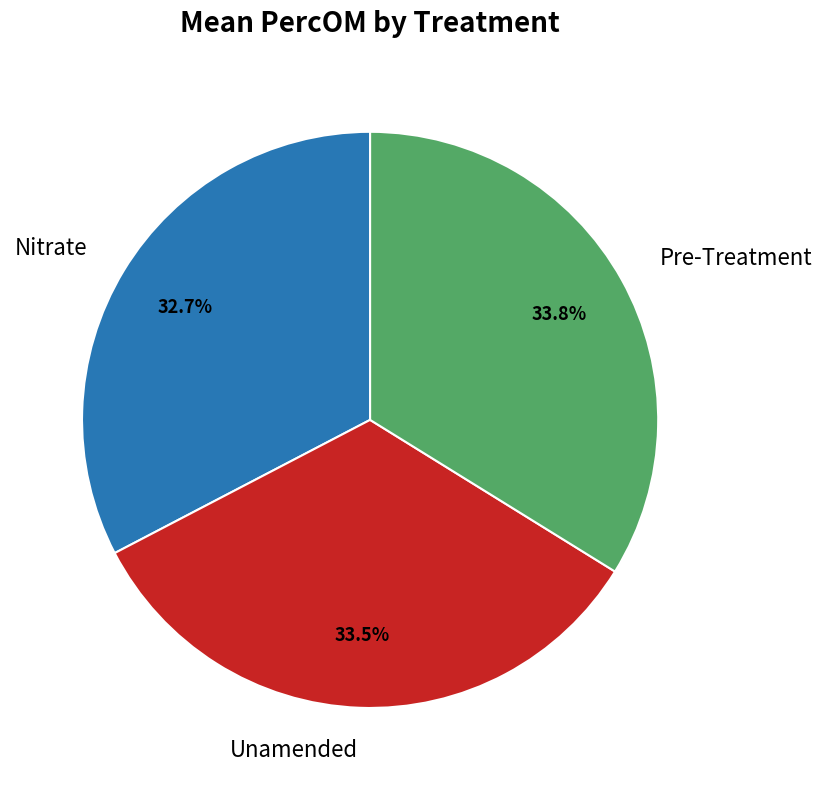

To the nearest percent, what is the average slice percentage?

33%